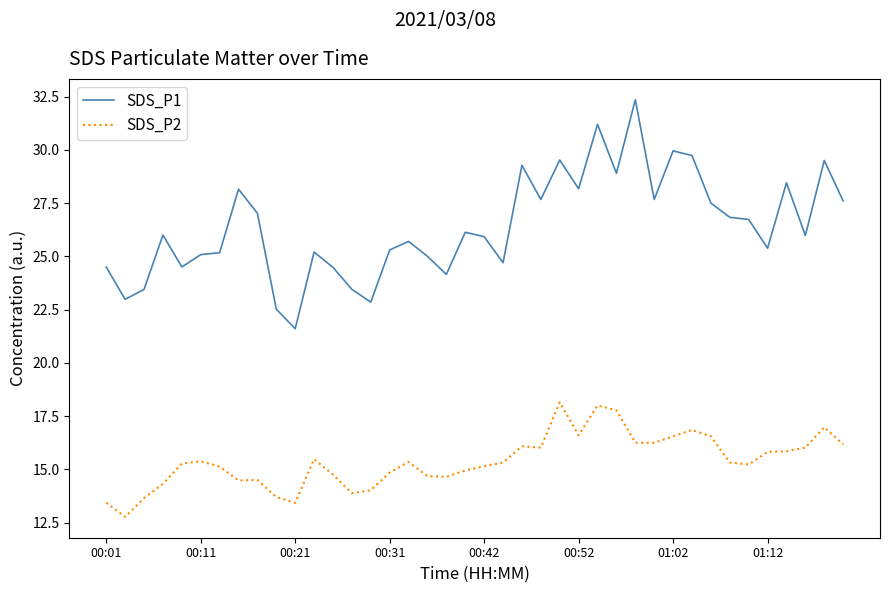

What is the smallest value displayed?

12.8